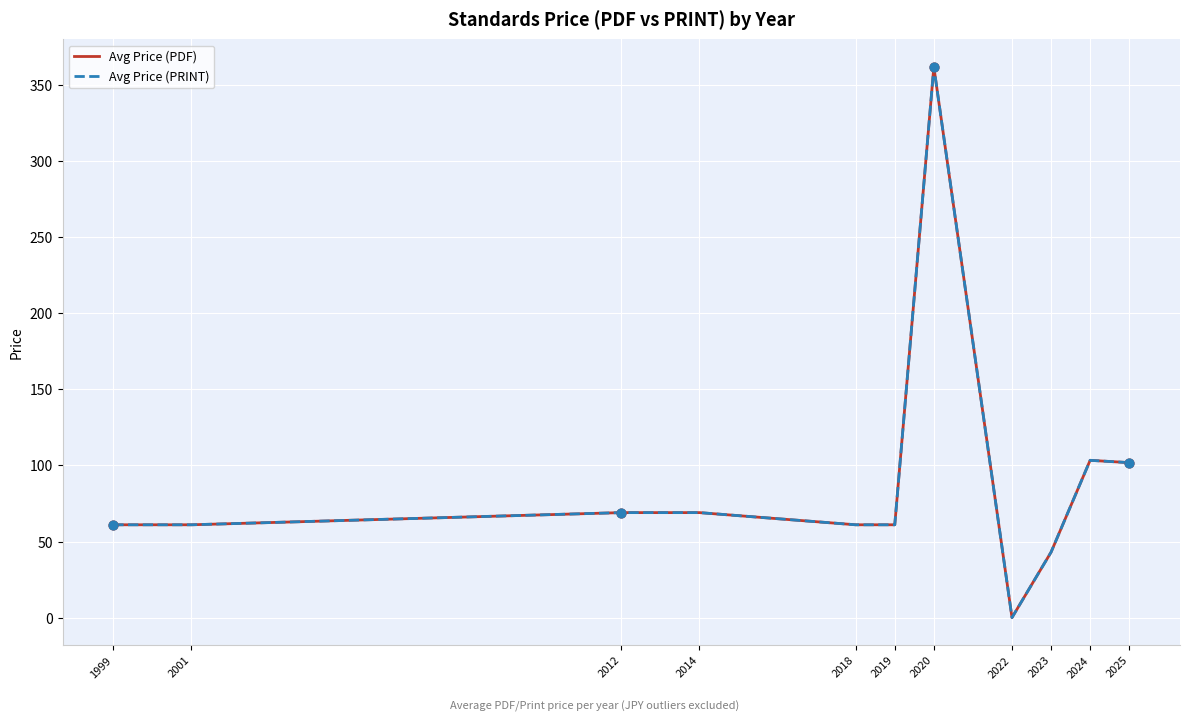

Does the chart have visible grid lines?

Yes